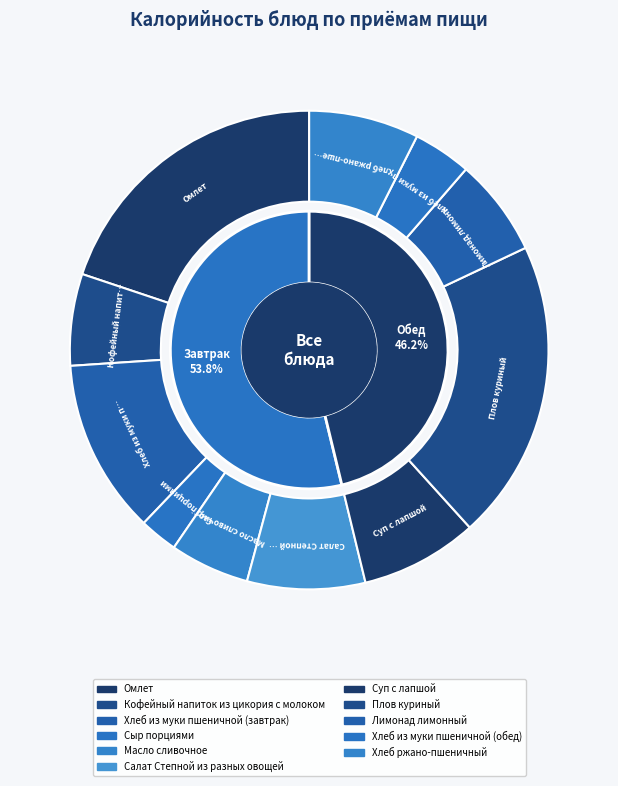

What is the change in value from Сыр порциями to Лимонад лимонный?

+56.0